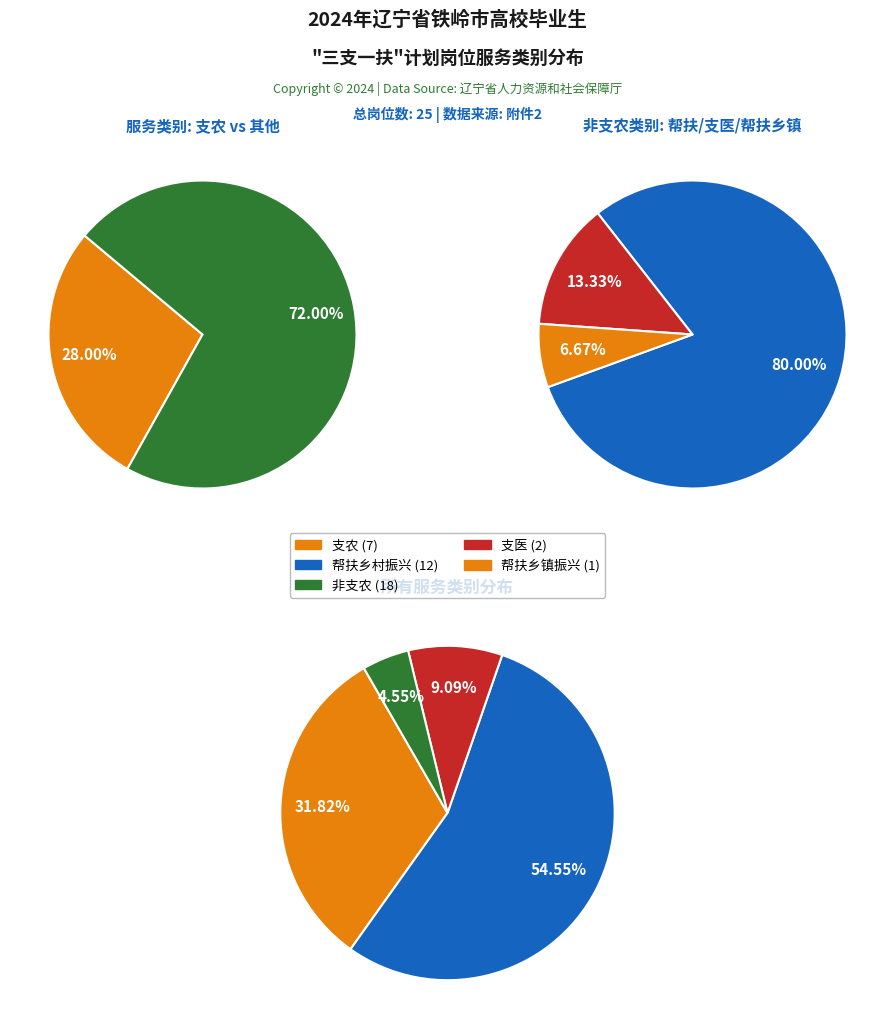

To the nearest percent, what is the difference between the largest and smallest slice percentages?

50%